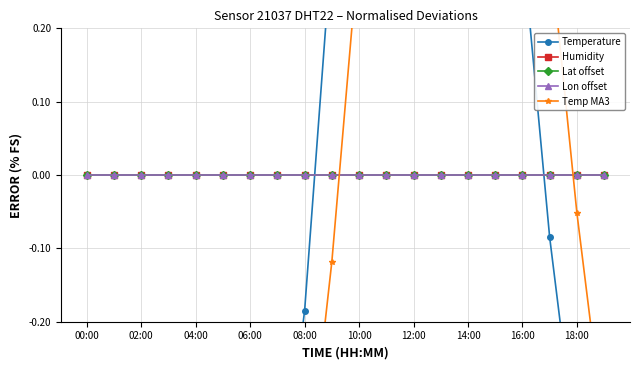

Is this an area chart (filled region under the line)?

No